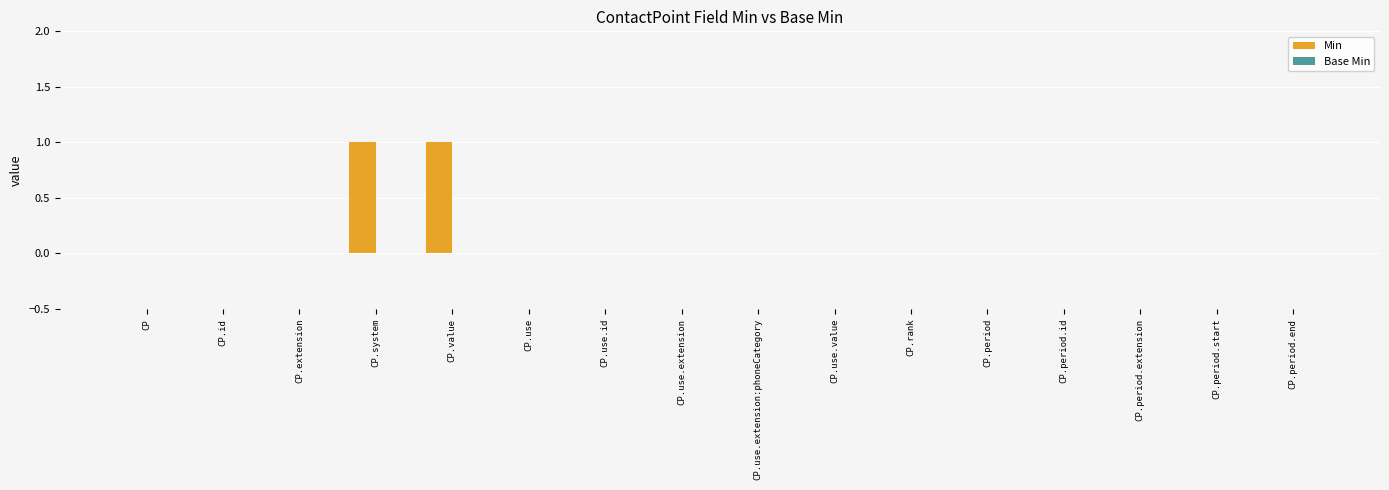

Is it true that the value at CP is -1?

False